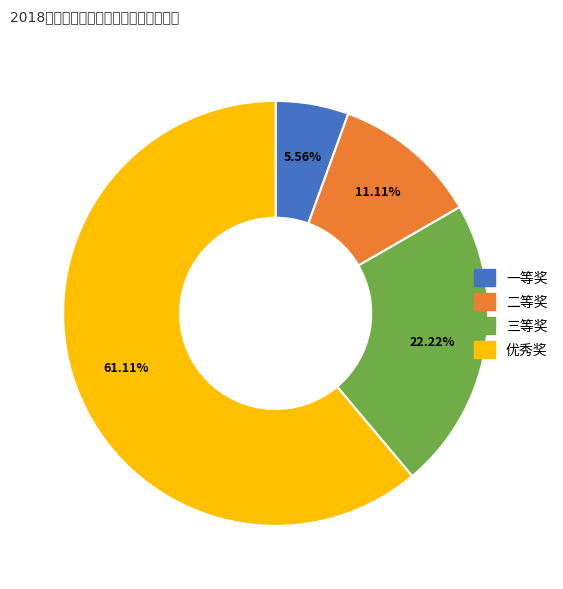

How many segments does this pie chart have?

4